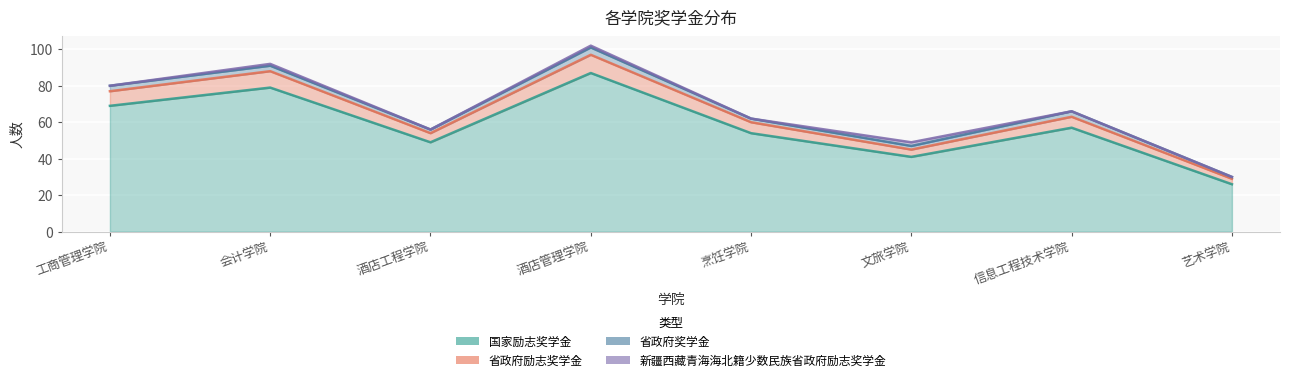

What is the sum of the 国家励志奖学金 values at 信息工程技术学院 and 酒店管理学院?

144